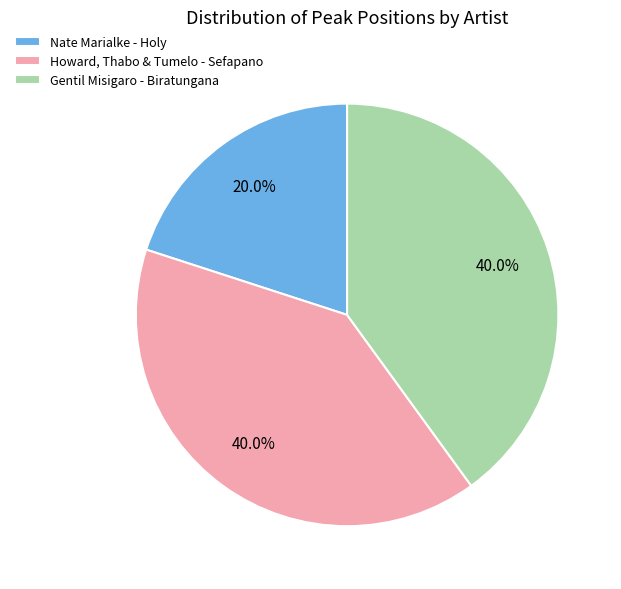

Combined, what portion of the pie is Gentil Misigaro - Biratungana and Nate Marialke - Holy?

60.0%